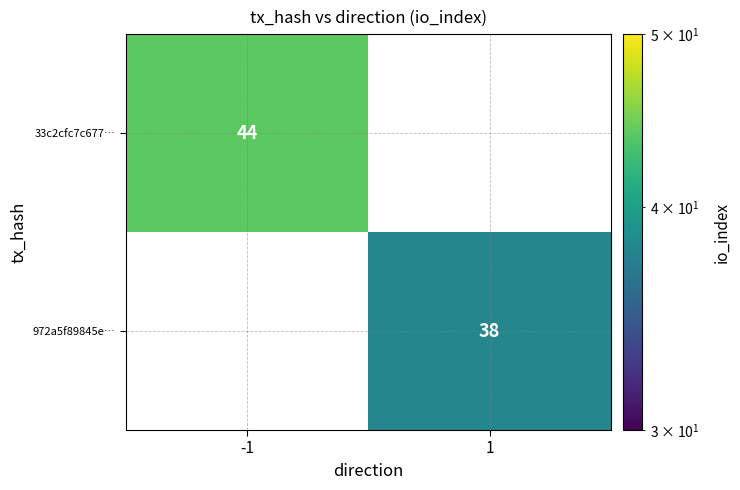

How many distinct data groups are displayed?

2